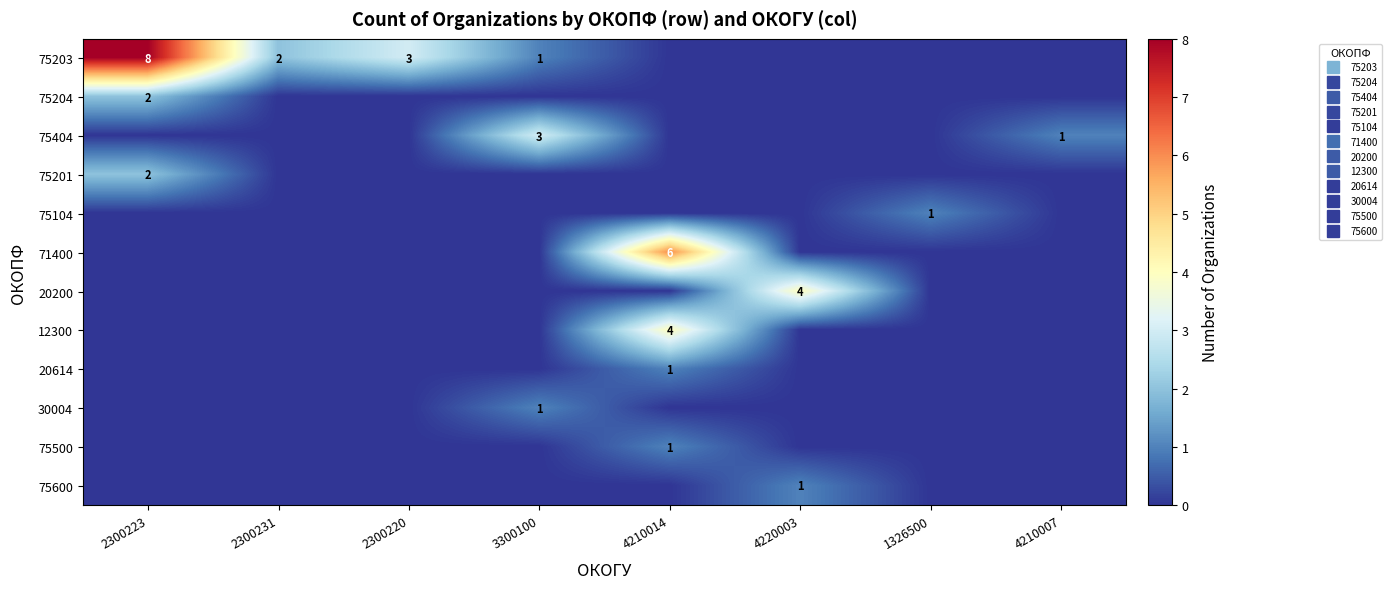

Which series has the widest spread of values?

75203